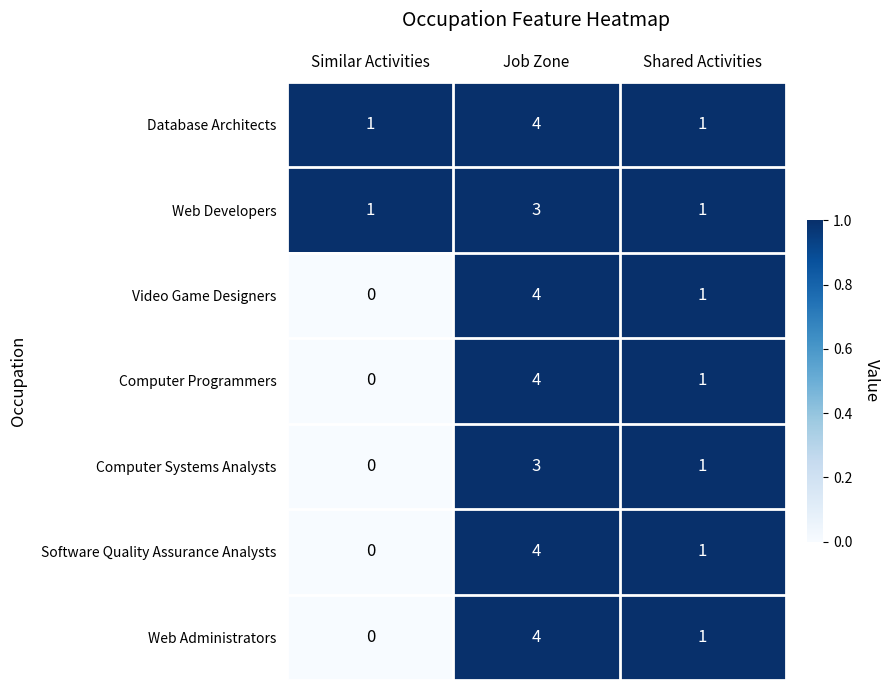

List the labels in order of Software Quality Assurance Analysts value, smallest first.

Similar Activities, Shared Activities, Job Zone